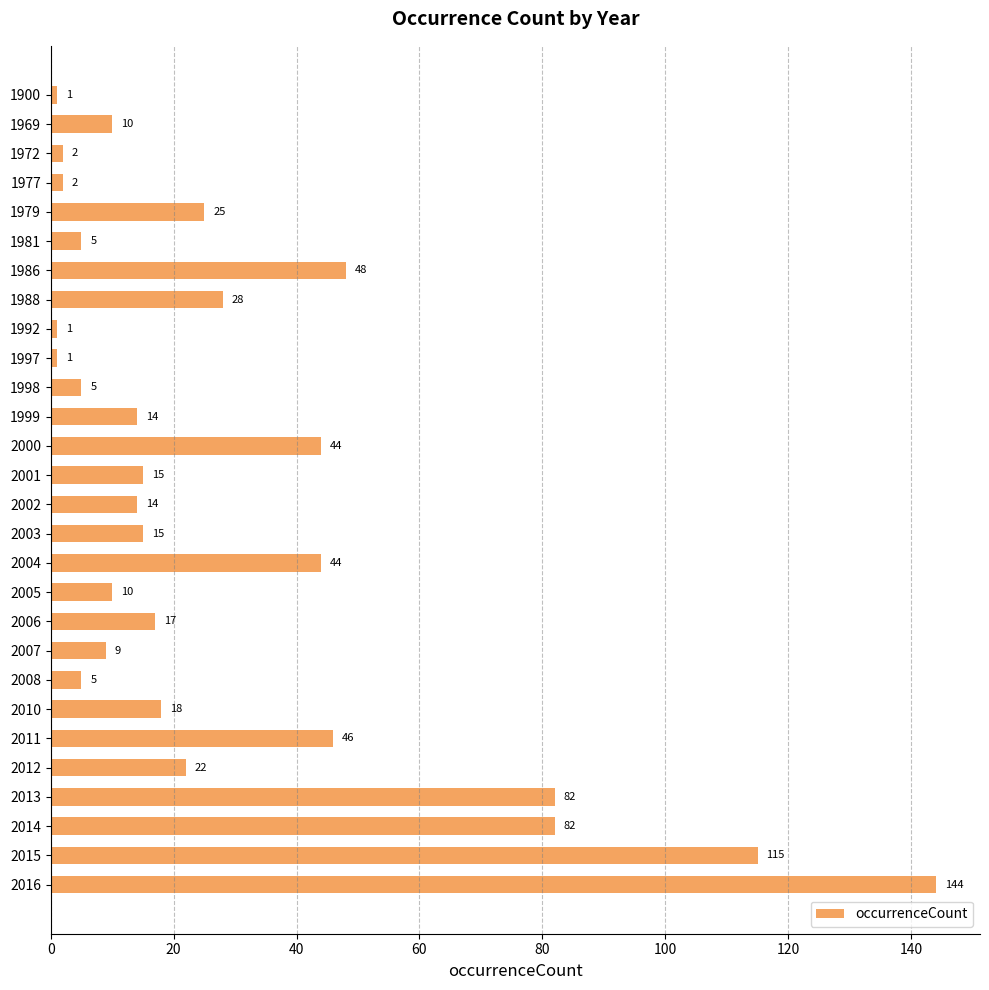

True or false: the data shows 1 at 1997.

True